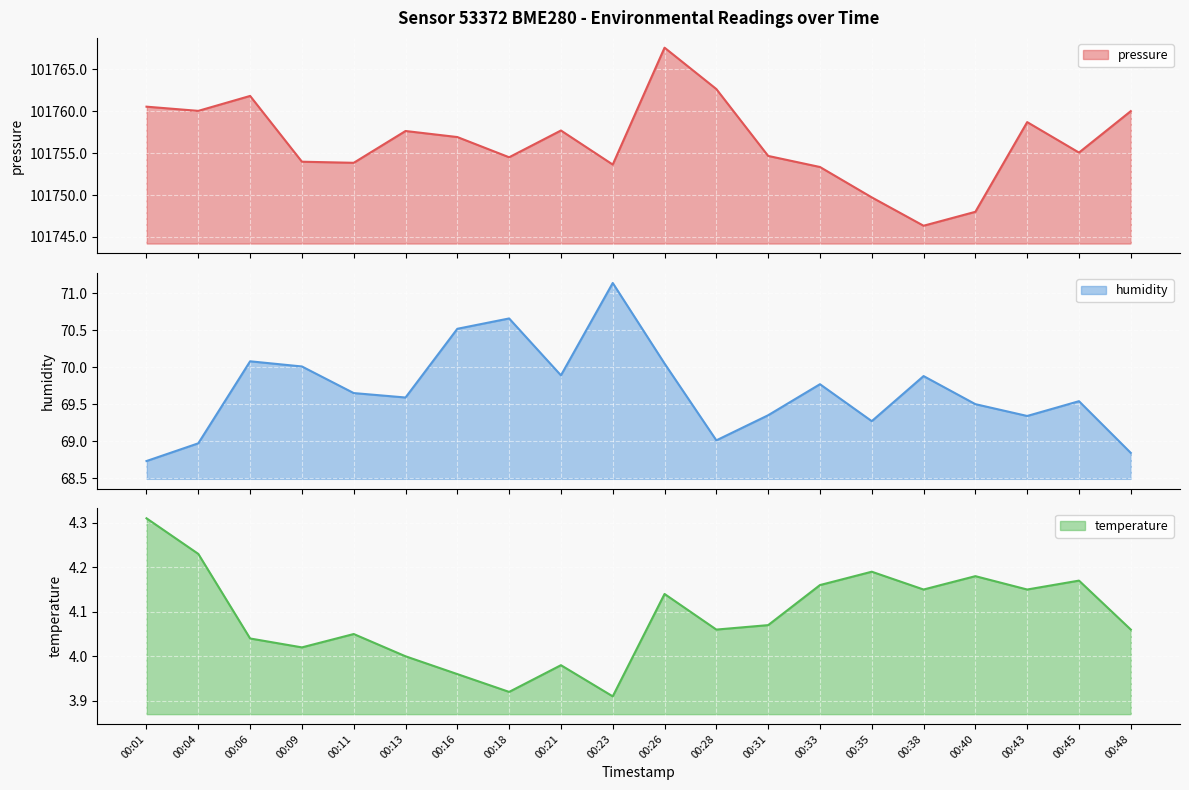

Is the value of temperature at 00:04 greater than the value of humidity at 00:09?

No